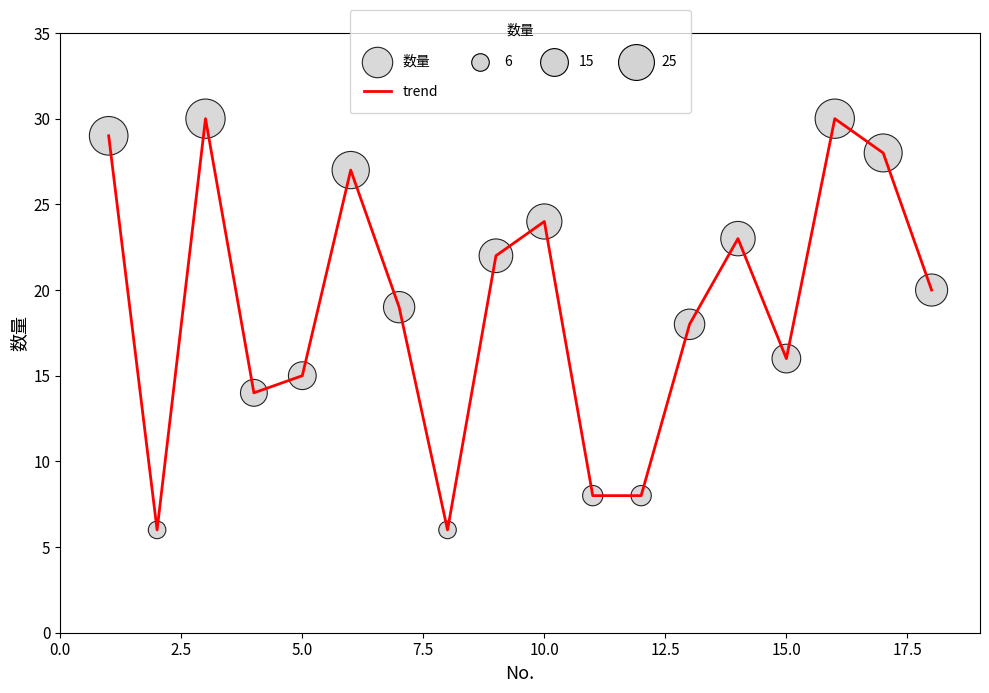

What is the smallest value displayed?

6